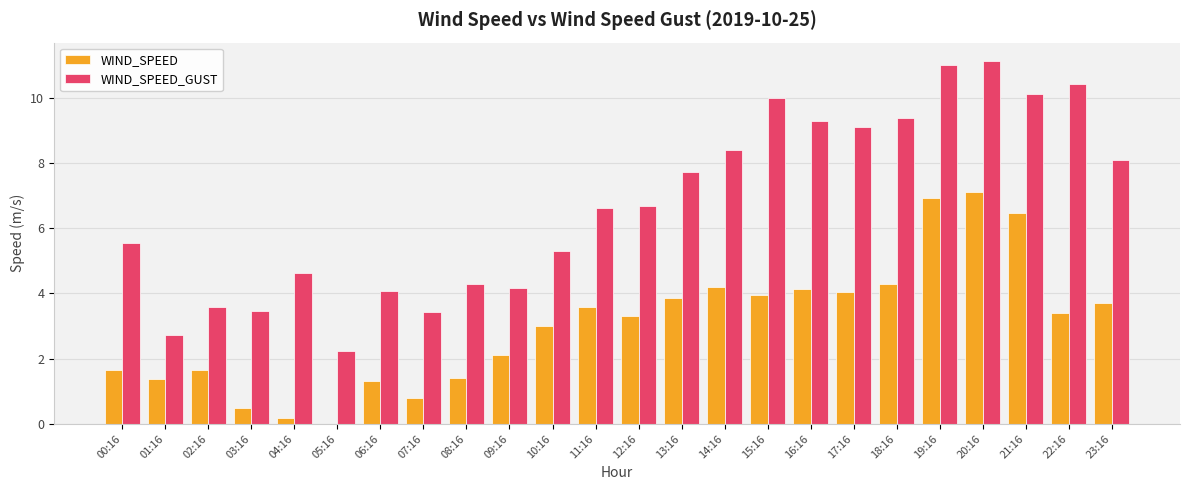

Read the WIND_SPEED_GUST value at 20:16.

11.1